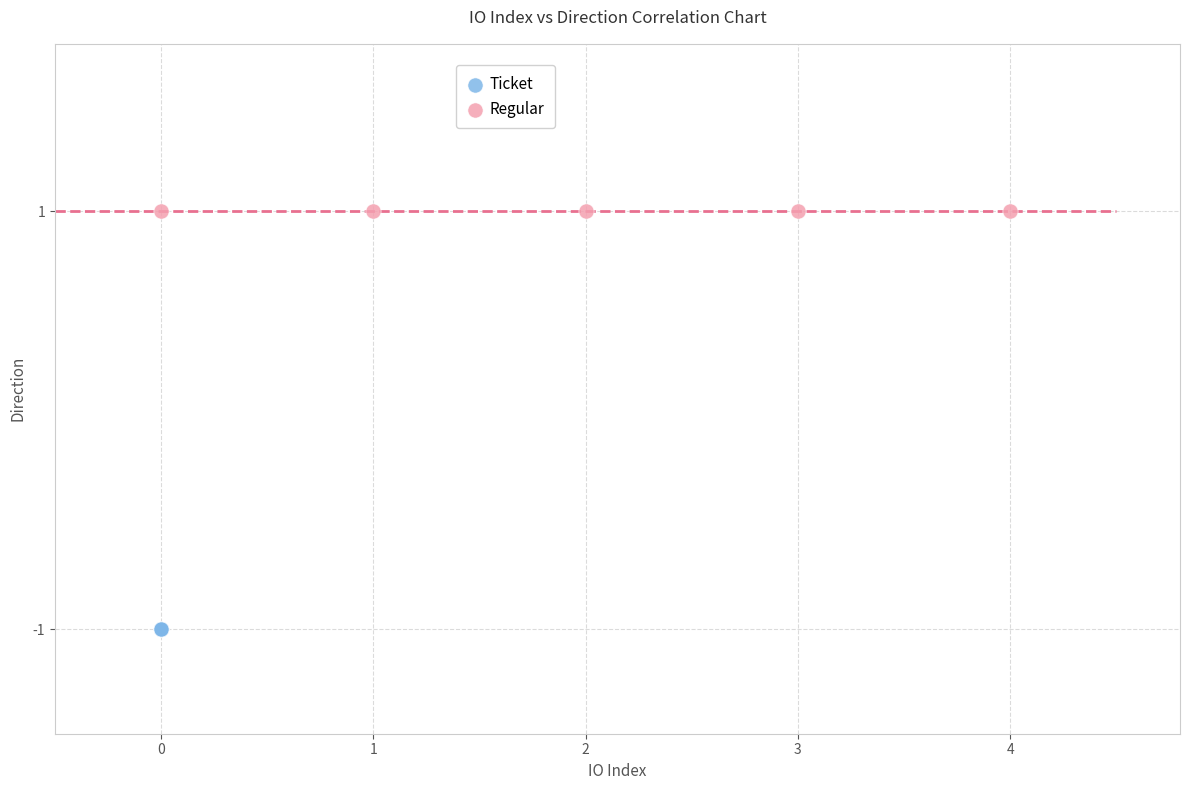

Which series contains the highest Y value?

Regular